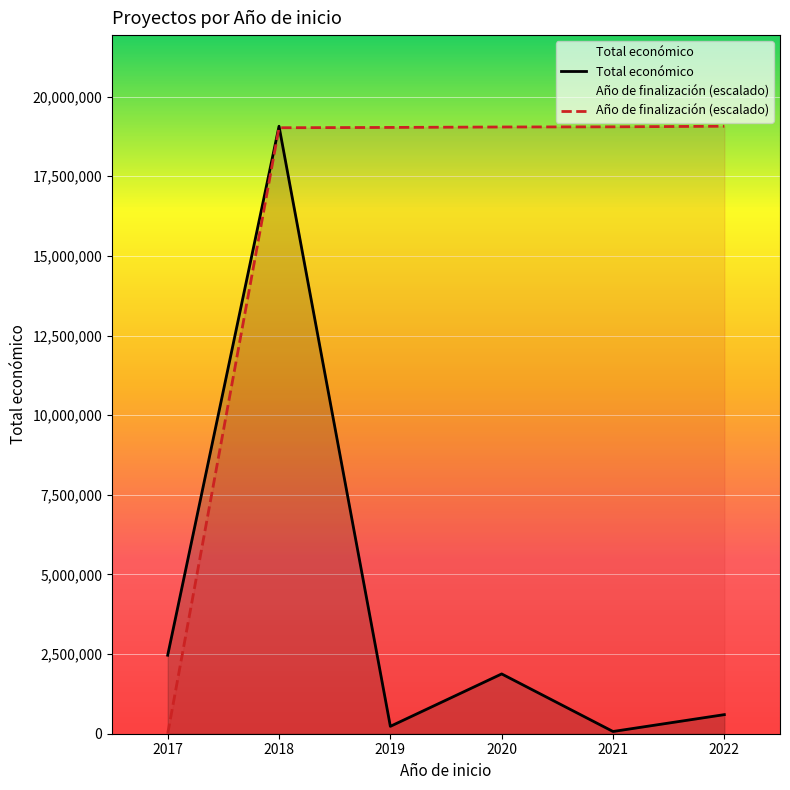

List the series in order of their overall mean, lowest first.

Total económico, Año de finalización (escalado)